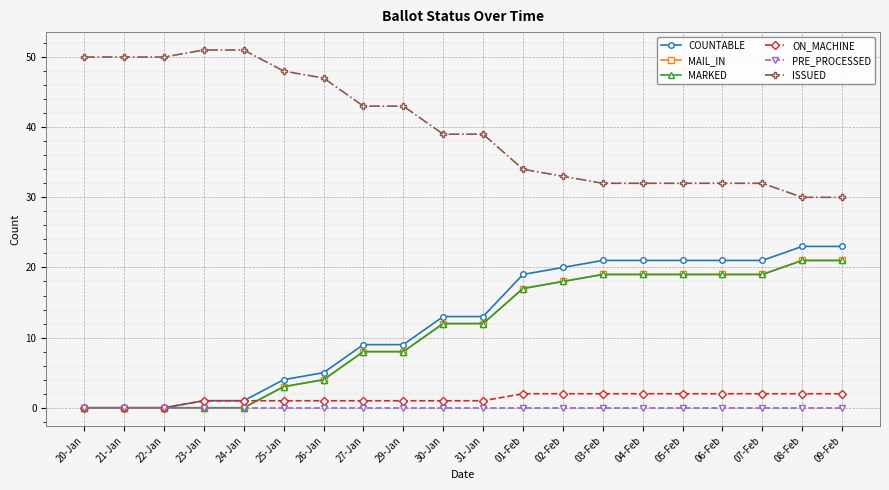

Does the chart have visible grid lines?

Yes